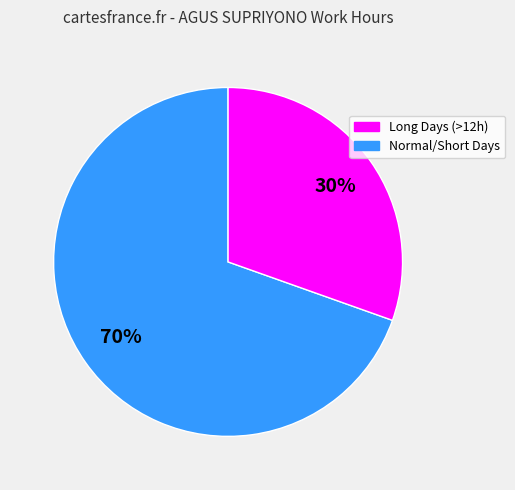

Is there any slice that represents more than half of the pie?

Yes